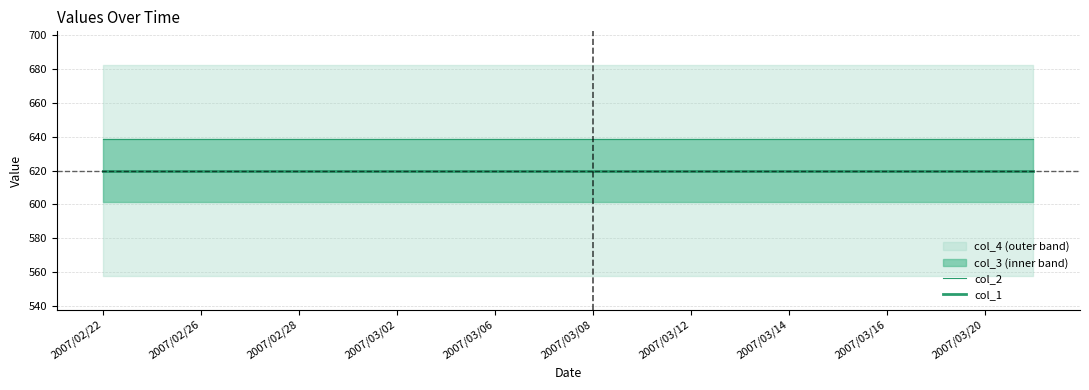

Rank the series at 2007/03/02 from highest to lowest value.

col_2, col_1